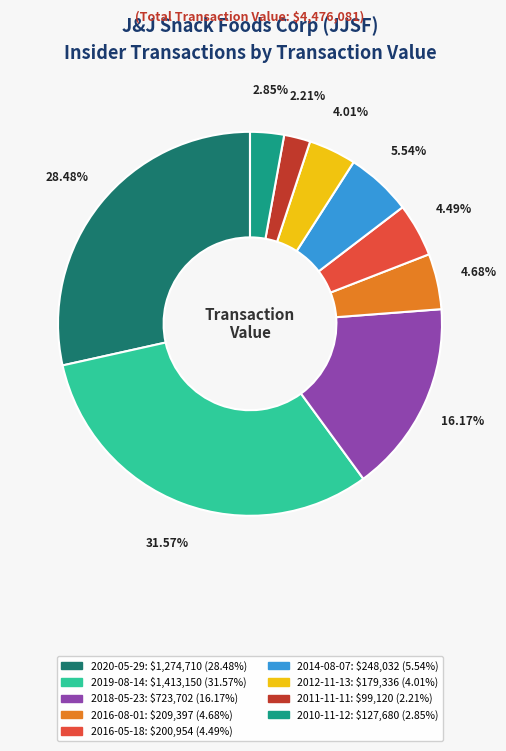

Approximately how many times larger is the value at 2014-08-07 compared to 2019-08-14?

0.2